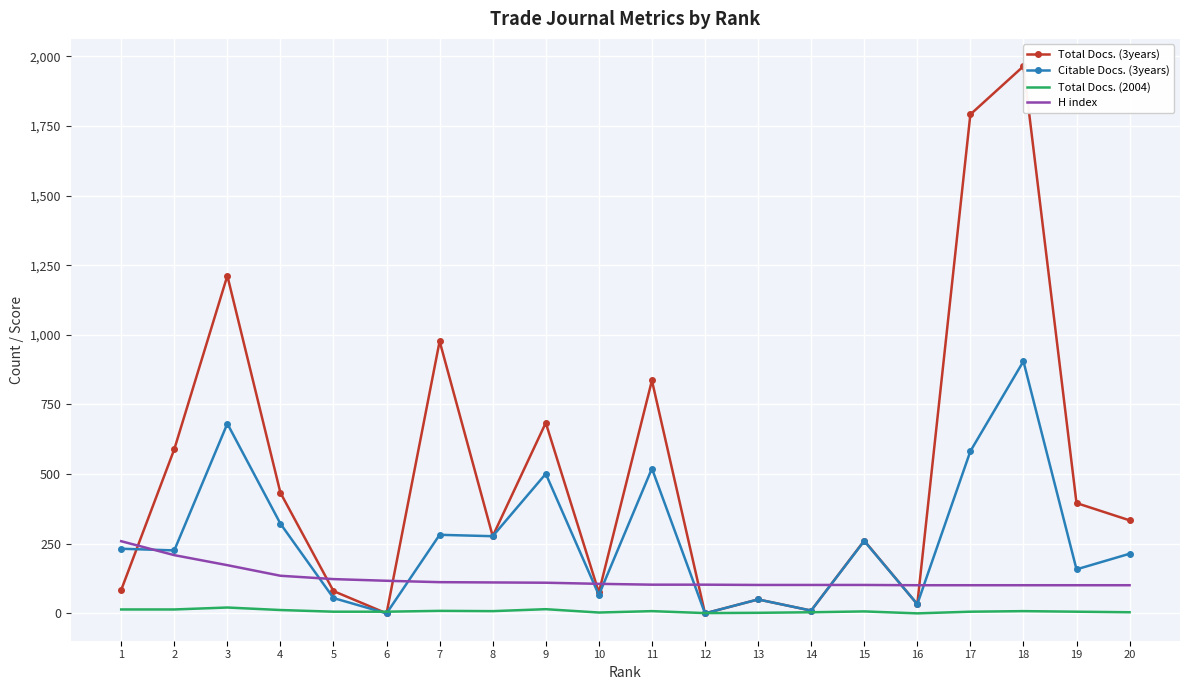

What is the average value of the Citable Docs. (3years) series?

269